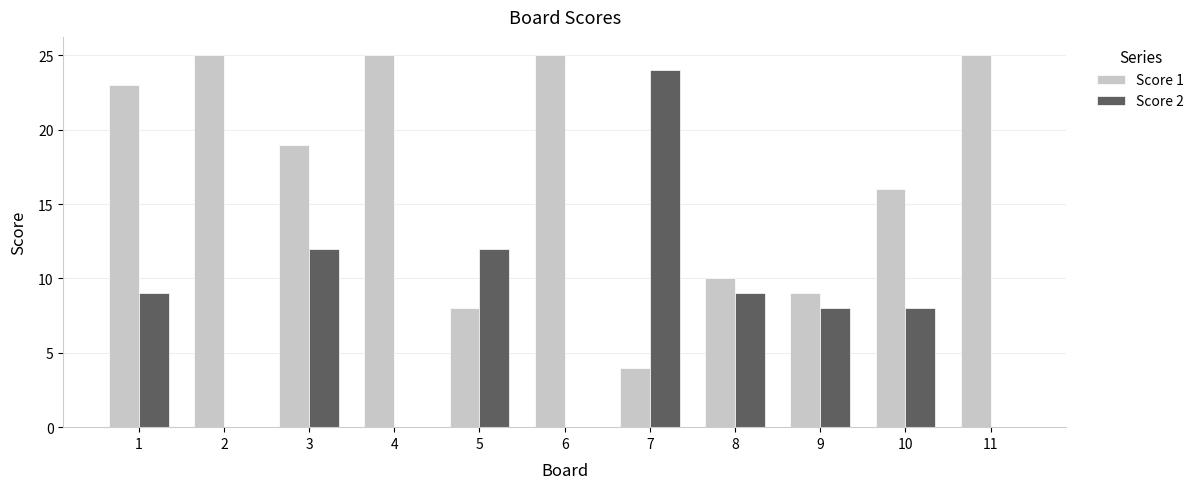

Reading right to left, transcribe all the data shown in this chart.

Score 1: 11=25	10=16	9=9	8=10	7=4	6=25	5=8	4=25	3=19	2=25	1=23
Score 2: 11=0	10=8	9=8	8=9	7=24	6=0	5=12	4=0	3=12	2=0	1=9